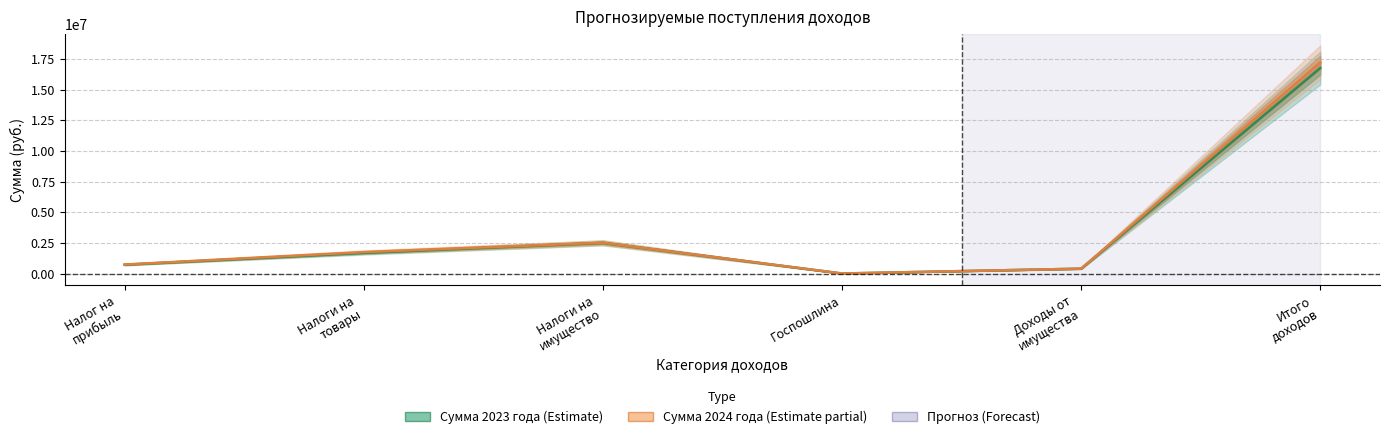

At which label is Сумма 2024 года closest to 8619660?

Налоги на имущество